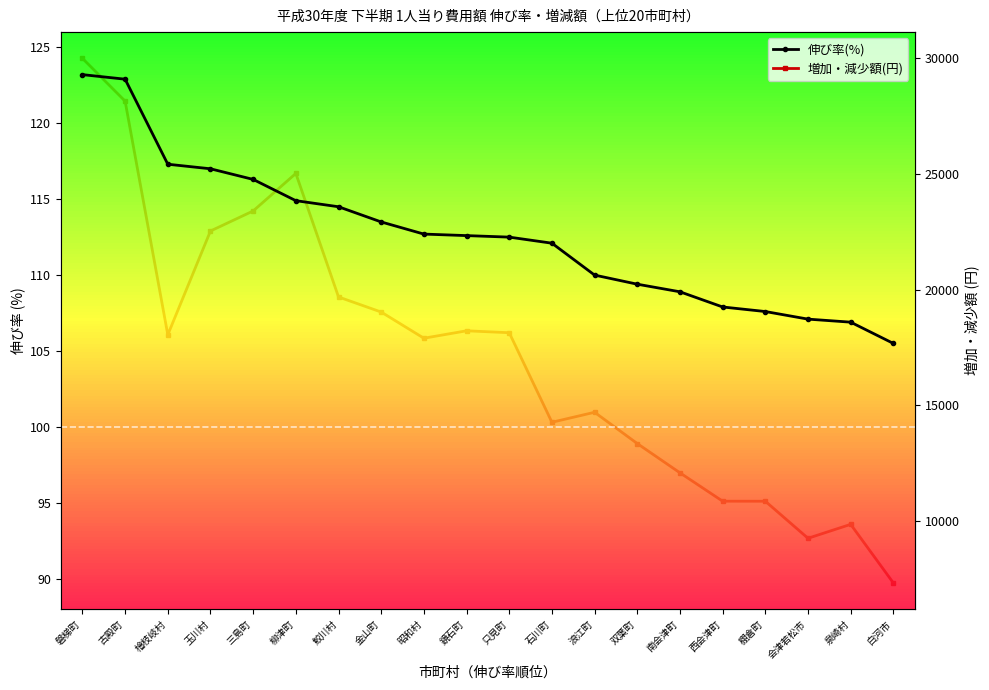

What is the value of the 伸び率(%) point at the 4th from the left?

117.0